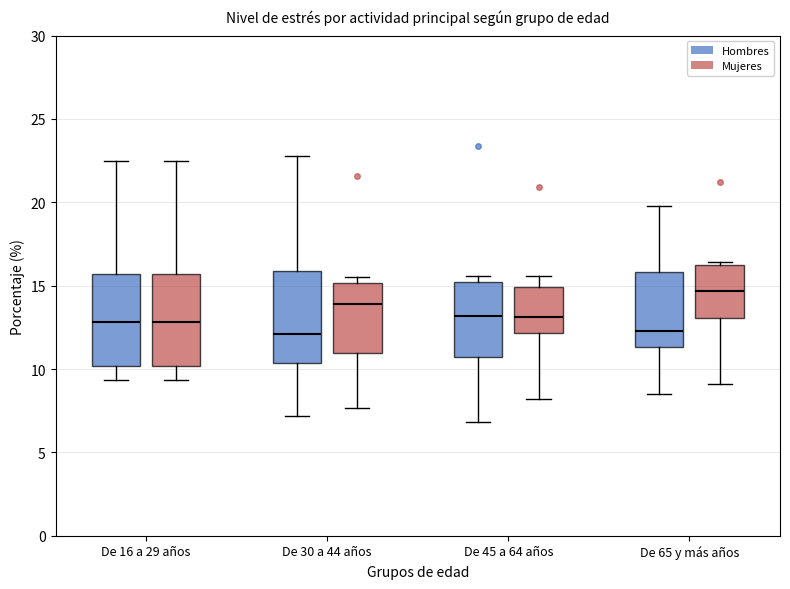

Reading left to right, transcribe this box plot: for each box, give where its median line is, the range the box spans, and where its two whiskers end, as read against the y-axis. The values are not printed on the chart, so give them approximately, as read against the axis.

De 16 a 29 años (Hombres): median 13.0, box 10.0 to 15.5, whiskers 9.5 to 22.5
De 16 a 29 años (Mujeres): median 13.0, box 10.0 to 15.5, whiskers 9.5 to 22.5
De 30 a 44 años (Hombres): median 12.0, box 10.5 to 16.0, whiskers 7.0 to 23.0
De 30 a 44 años (Mujeres): median 14.0, box 11.0 to 15.0, whiskers 7.5 to 15.5
De 45 a 64 años (Hombres): median 13.0, box 10.5 to 15.5, whiskers 7.0 to 15.5 (just above the box's upper edge)
De 45 a 64 años (Mujeres): median 13.0, box 12.0 to 15.0, whiskers 8.0 to 15.5
De 65 y más años (Hombres): median 12.5, box 11.5 to 16.0, whiskers 8.5 to 20.0
De 65 y más años (Mujeres): median 14.5, box 13.0 to 16.5, whiskers 9.0 to 16.5